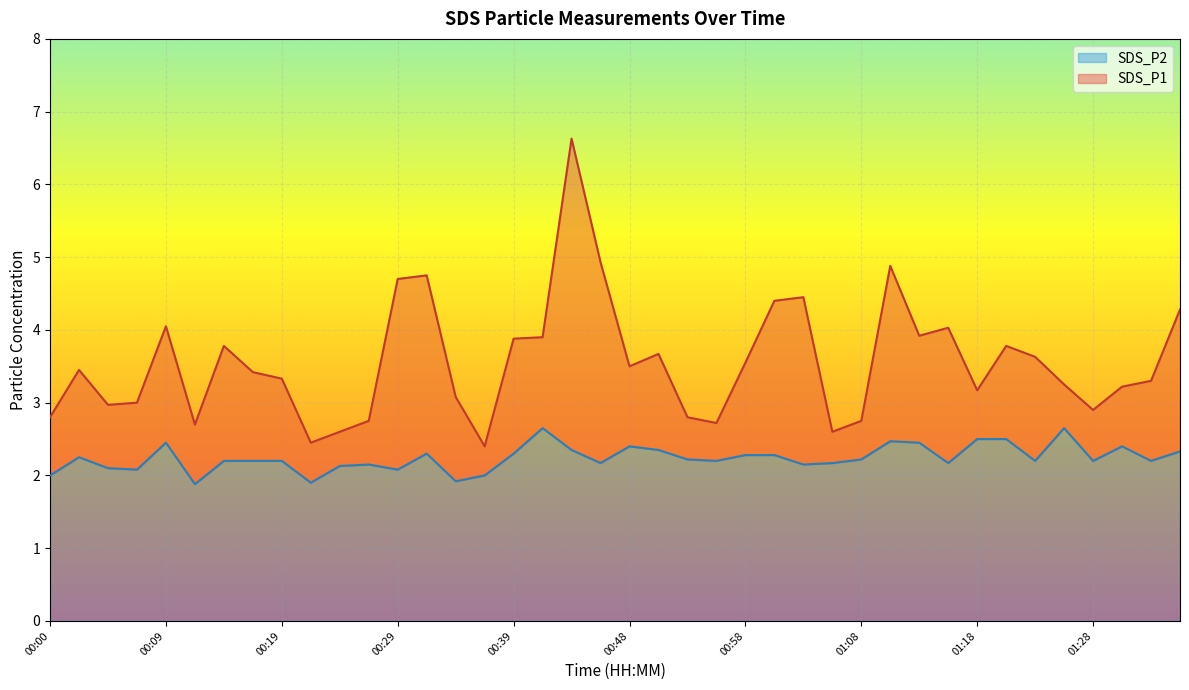

What are all the series names shown in the legend?

SDS_P2, SDS_P1